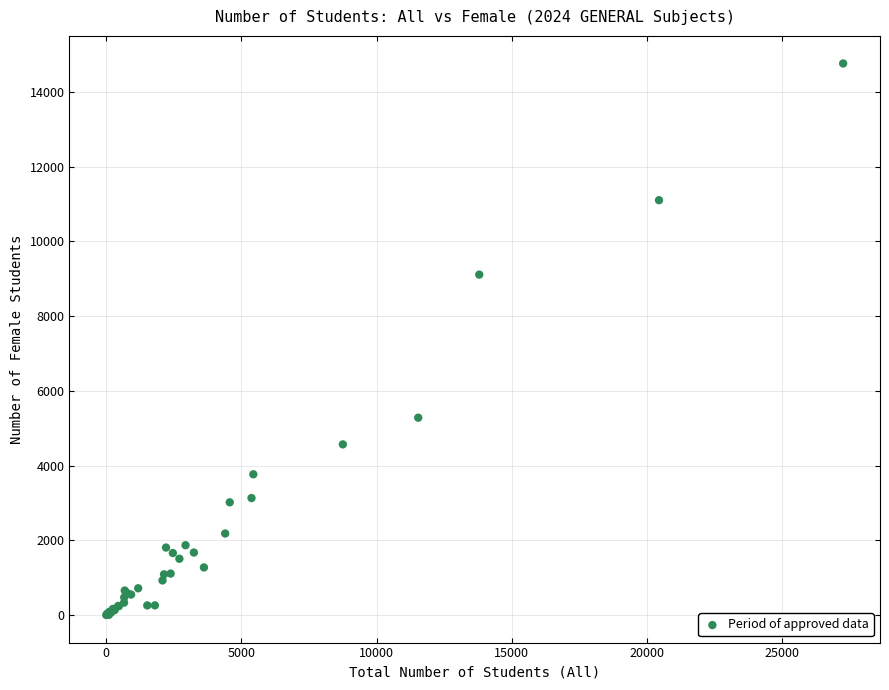

What Y value in the scatter plot is closest to 7384?

9113